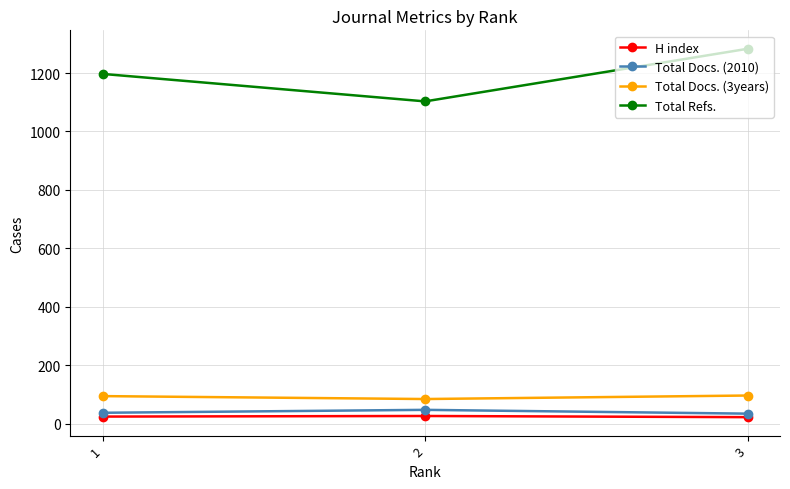

Between 1 and 3, which series saw the biggest shift?

Total Refs.